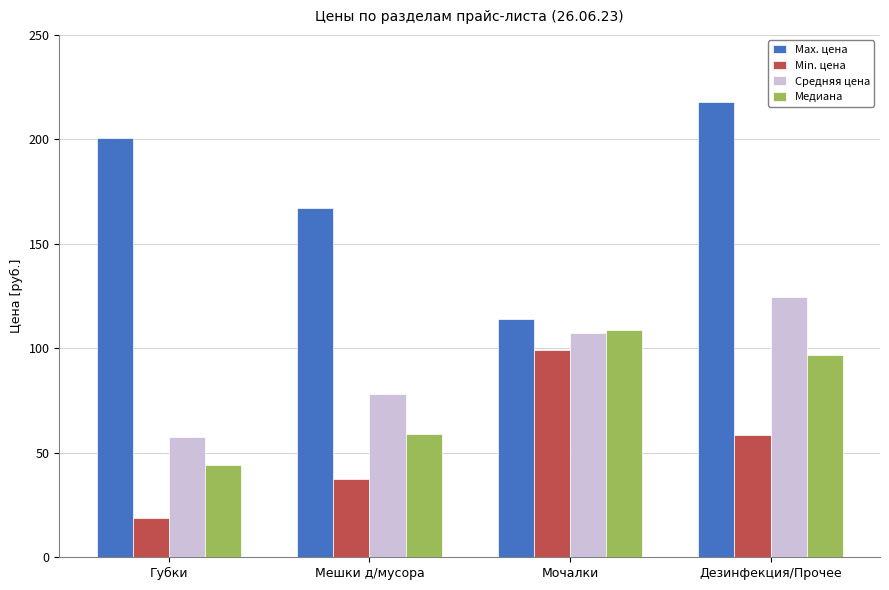

At how many categories does at least one series exceed 86?

4